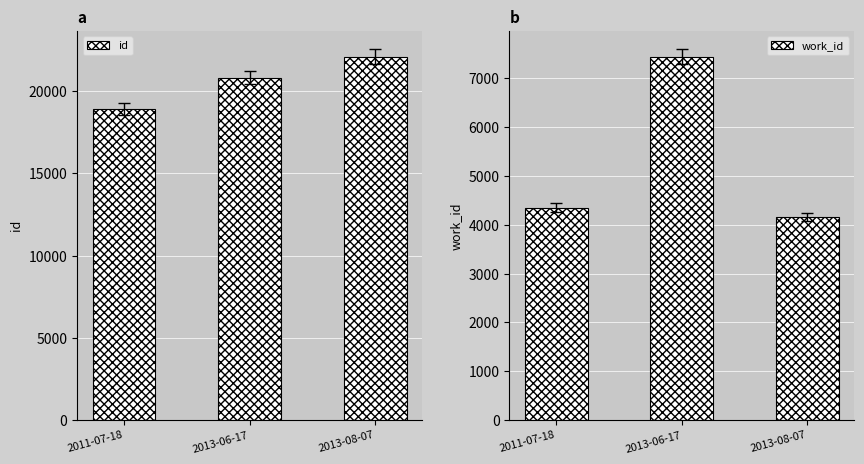

What is the difference between the highest and lowest values at 2013-06-17?

13389